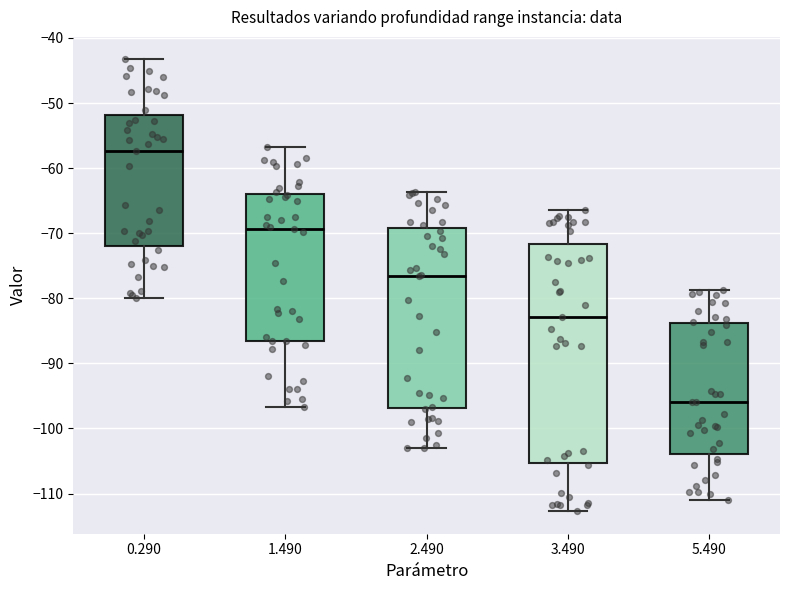

Which box has the lowest median line?

5.490